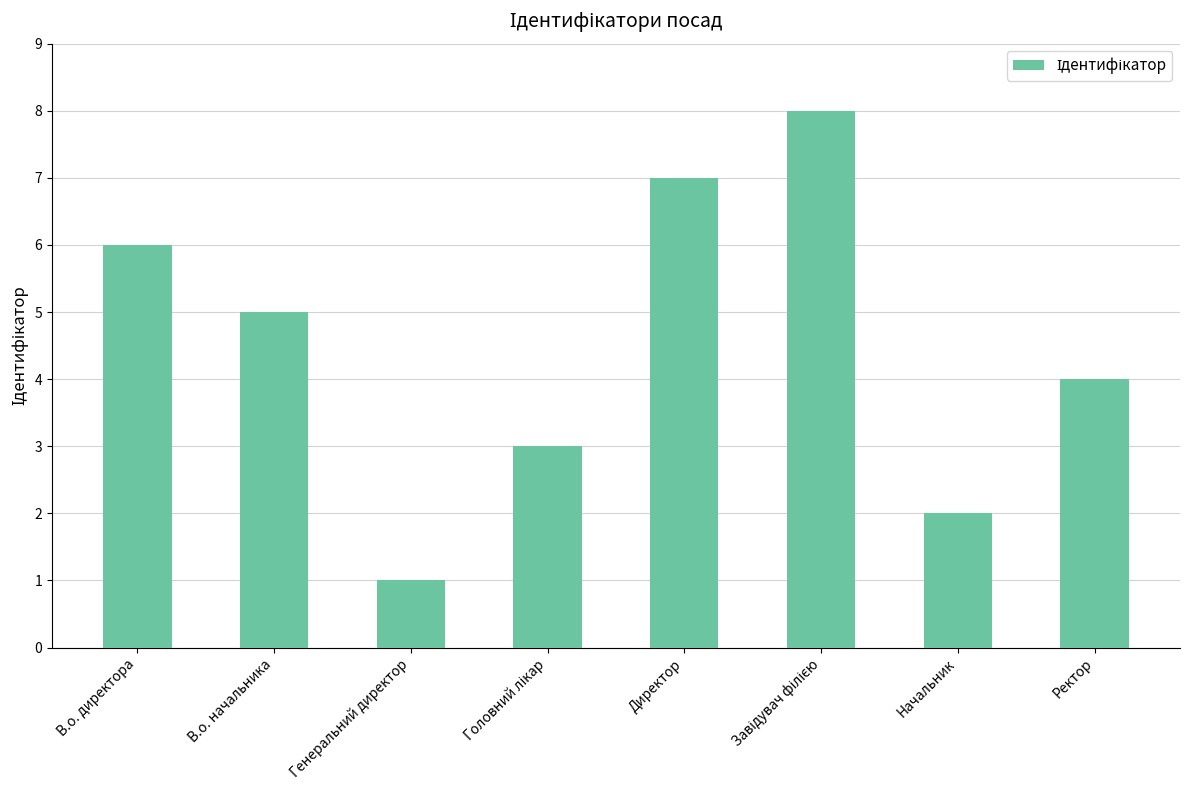

What is the value of the 4th bar from the left?

3